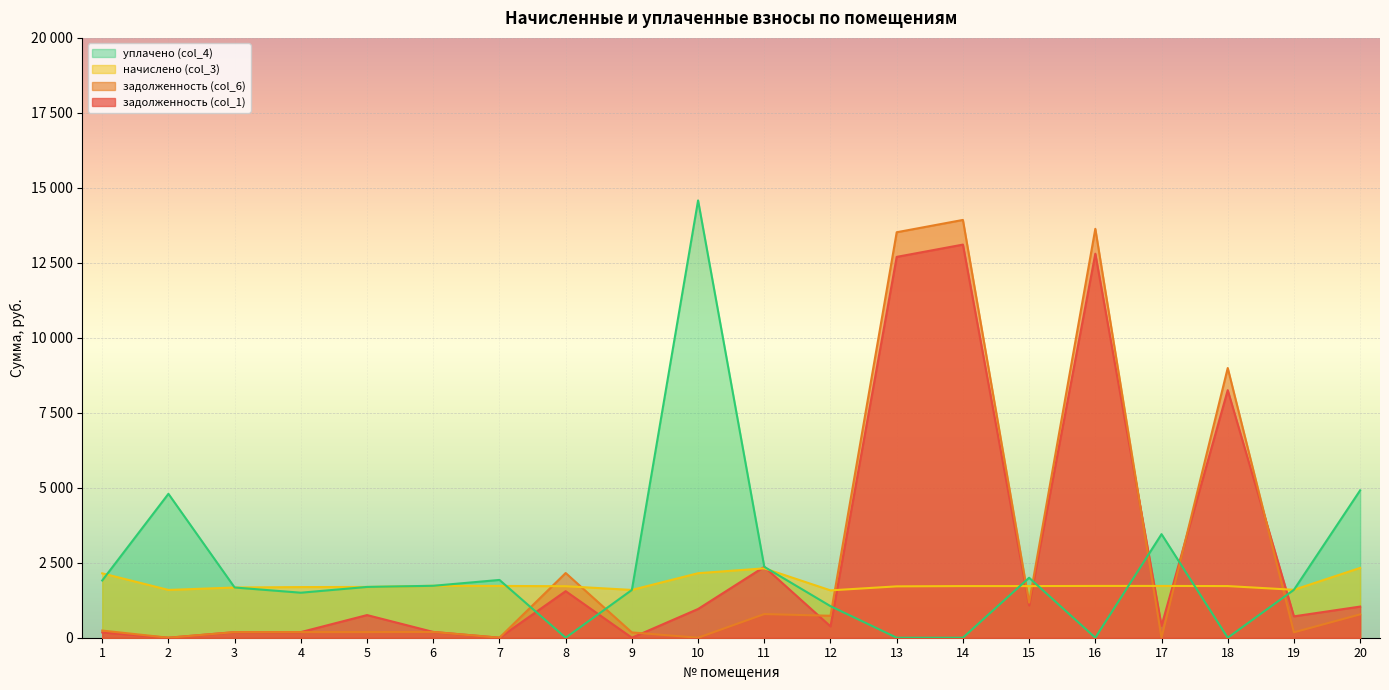

What are all the series names shown in the legend?

уплачено (col_4), начислено (col_3), задолженность (col_6), задолженность (col_1)